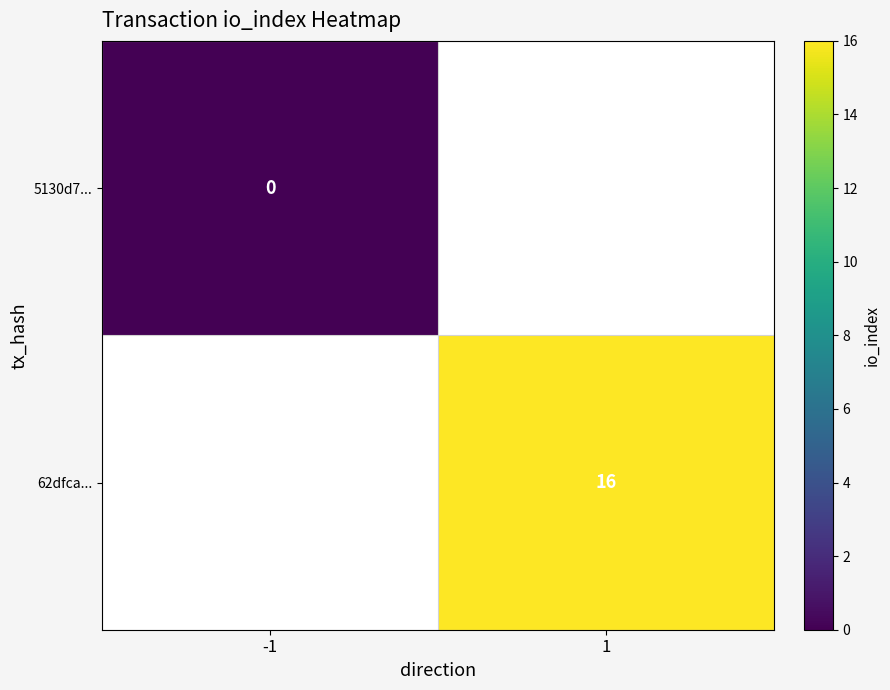

How many categories are shown in the chart?

2